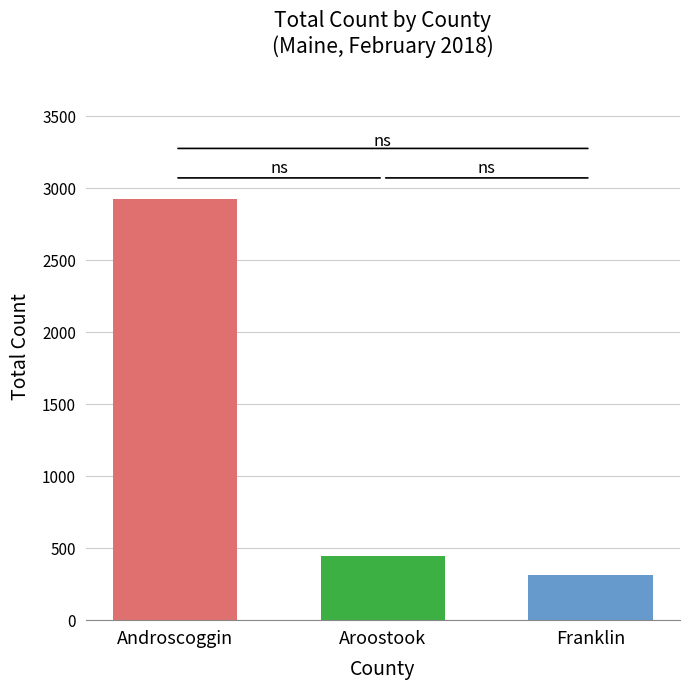

Is it true that the value at Franklin is 312?

True